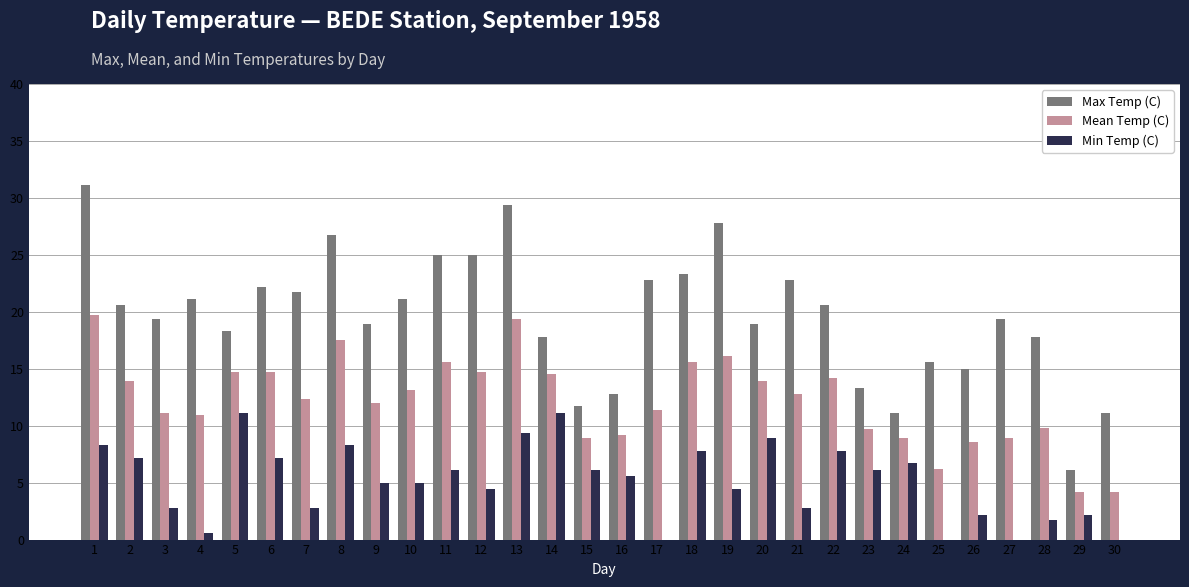

Reading right to left, what are all the values shown in this chart?

Max Temp (C): 11.1	6.1	17.8	19.4	15.0	15.6	11.1	13.3	20.6	22.8	18.9	27.8	23.3	22.8	12.8	11.7	17.8	29.4	25.0	25.0	21.1	18.9	26.7	21.7	22.2	18.3	21.1	19.4	20.6	31.1
Mean Temp (C): 4.2	4.2	9.8	8.9	8.6	6.2	8.9	9.7	14.2	12.8	13.9	16.1	15.6	11.4	9.2	8.9	14.5	19.4	14.7	15.6	13.1	12.0	17.5	12.3	14.7	14.7	10.9	11.1	13.9	19.7
Min Temp (C): -2.8	2.2	1.7	-1.7	2.2	-3.3	6.7	6.1	7.8	2.8	8.9	4.4	7.8	0.0	5.6	6.1	11.1	9.4	4.4	6.1	5.0	5.0	8.3	2.8	7.2	11.1	0.6	2.8	7.2	8.3